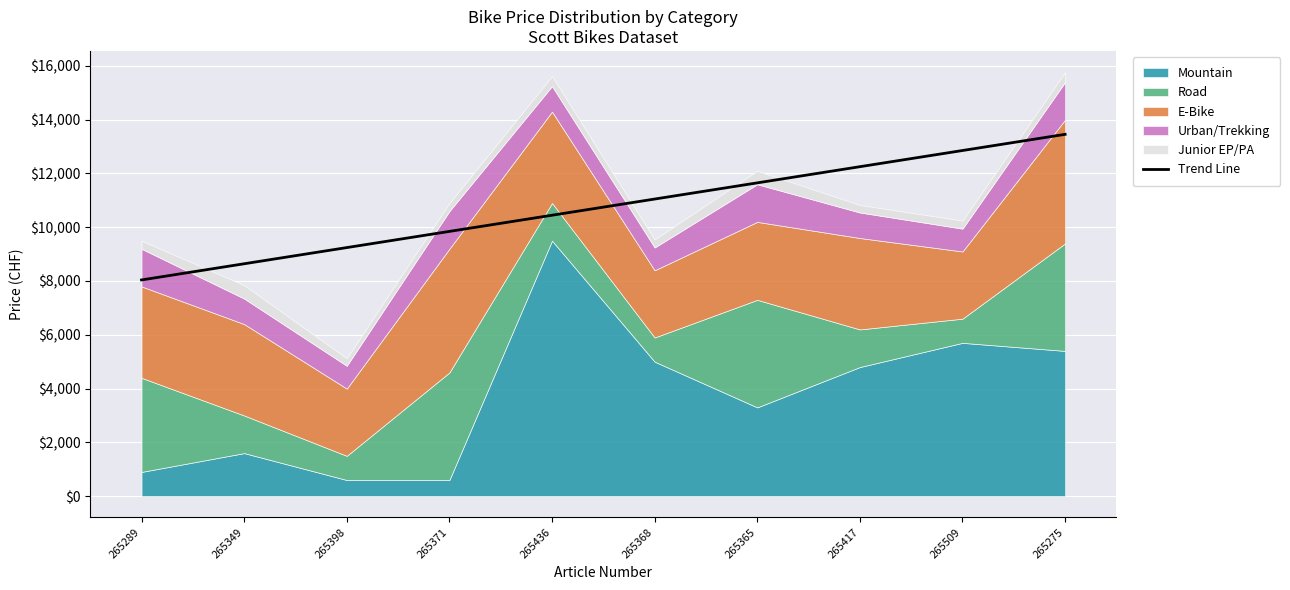

True or false: Trend Line has a value of 8639.5 at 265349.

True